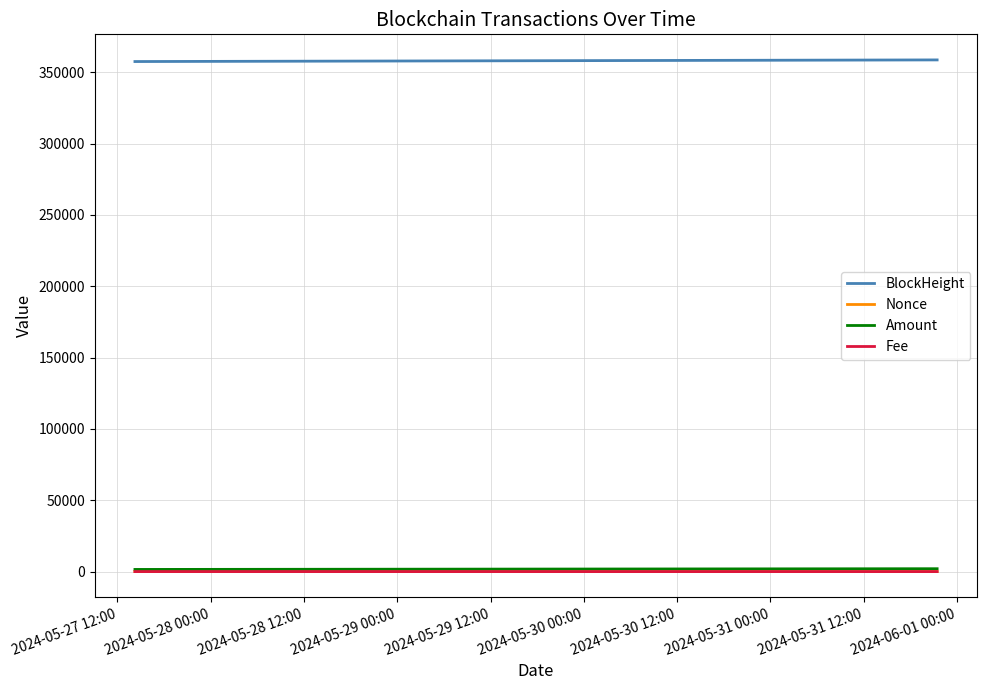

How many lines are shown in the chart?

4